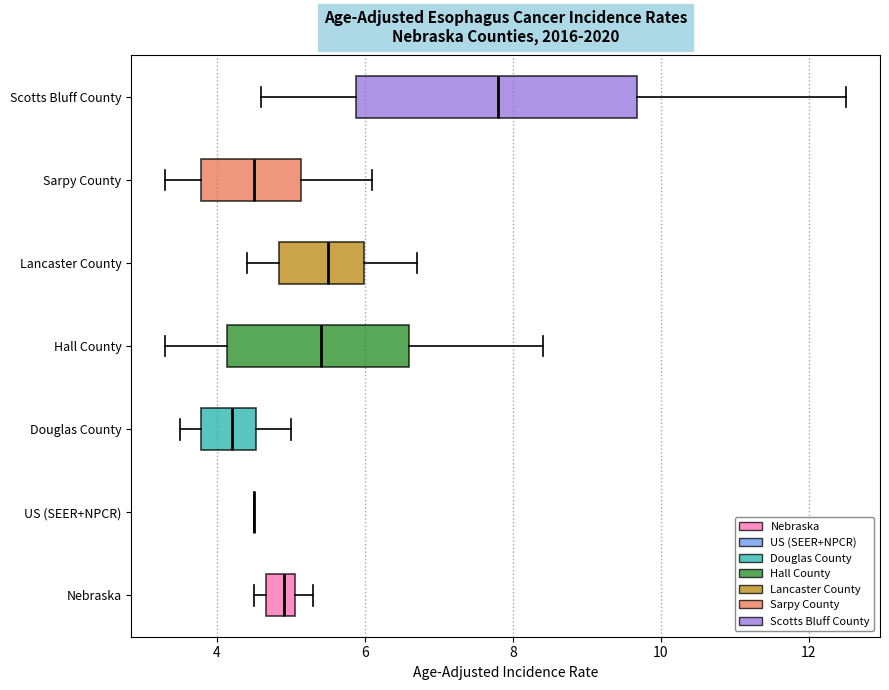

Reading bottom to top, read every box against the x-axis: the position of its median line, the range the box covers, and the ends of its whiskers. The values are not printed on the chart, so give them approximately, as read against the axis.

Nebraska: median 5.0 (inside the box), box 4.6 to 5.0, whiskers 4.6 (just left of the box's left edge) to 5.4
US (SEER+NPCR): box collapsed to a line at 4.6, whiskers 4.6 to 4.6
Douglas County: median 4.2, box 3.8 to 4.6, whiskers 3.6 to 5.0
Hall County: median 5.4, box 4.2 to 6.6, whiskers 3.4 to 8.4
Lancaster County: median 5.6, box 4.8 to 6.0, whiskers 4.4 to 6.8
Sarpy County: median 4.6, box 3.8 to 5.2, whiskers 3.4 to 6.2
Scotts Bluff County: median 7.8, box 5.8 to 9.6, whiskers 4.6 to 12.6